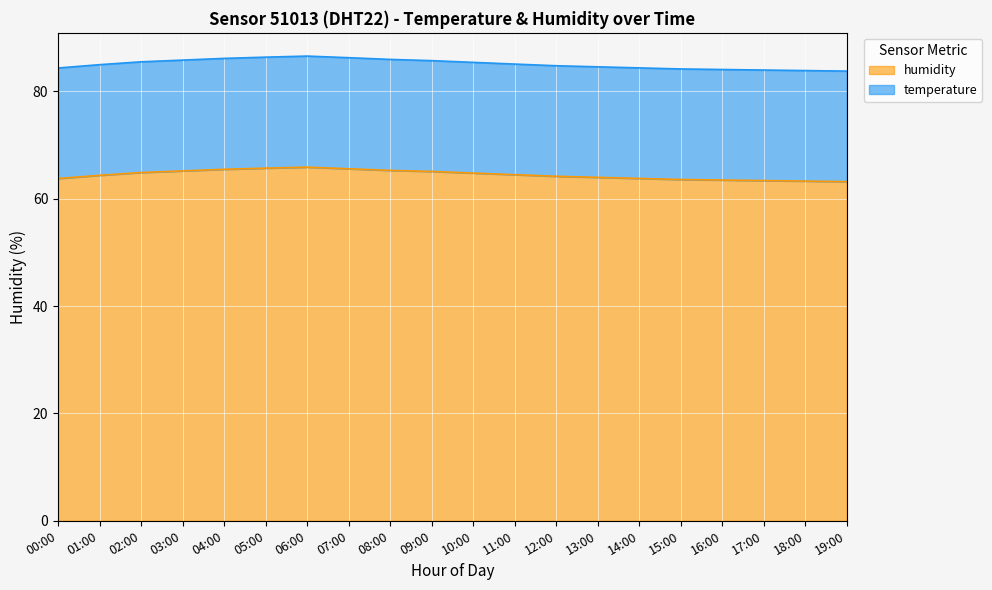

What is the ratio of the value at 10:00 to the value at 14:00?

1.0